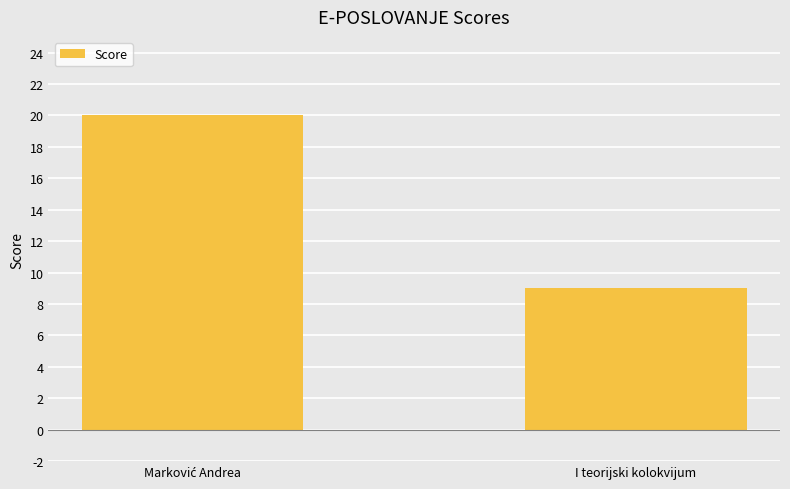

Read the value at I teorijski kolokvijum, to the nearest 10.

10